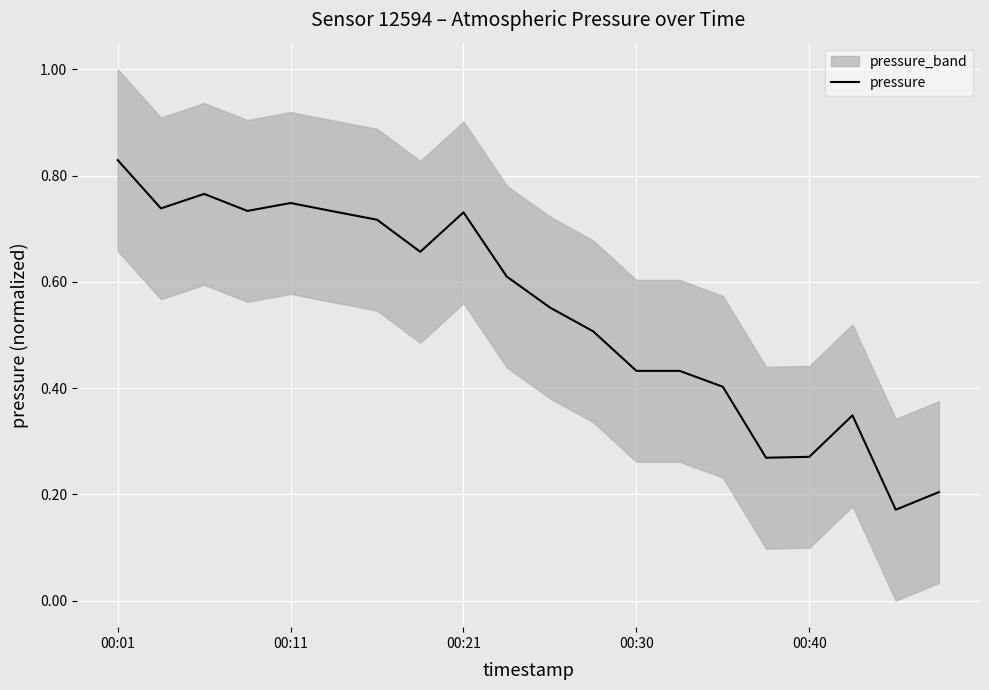

At which category does the chart reach its peak across all series?

00:01